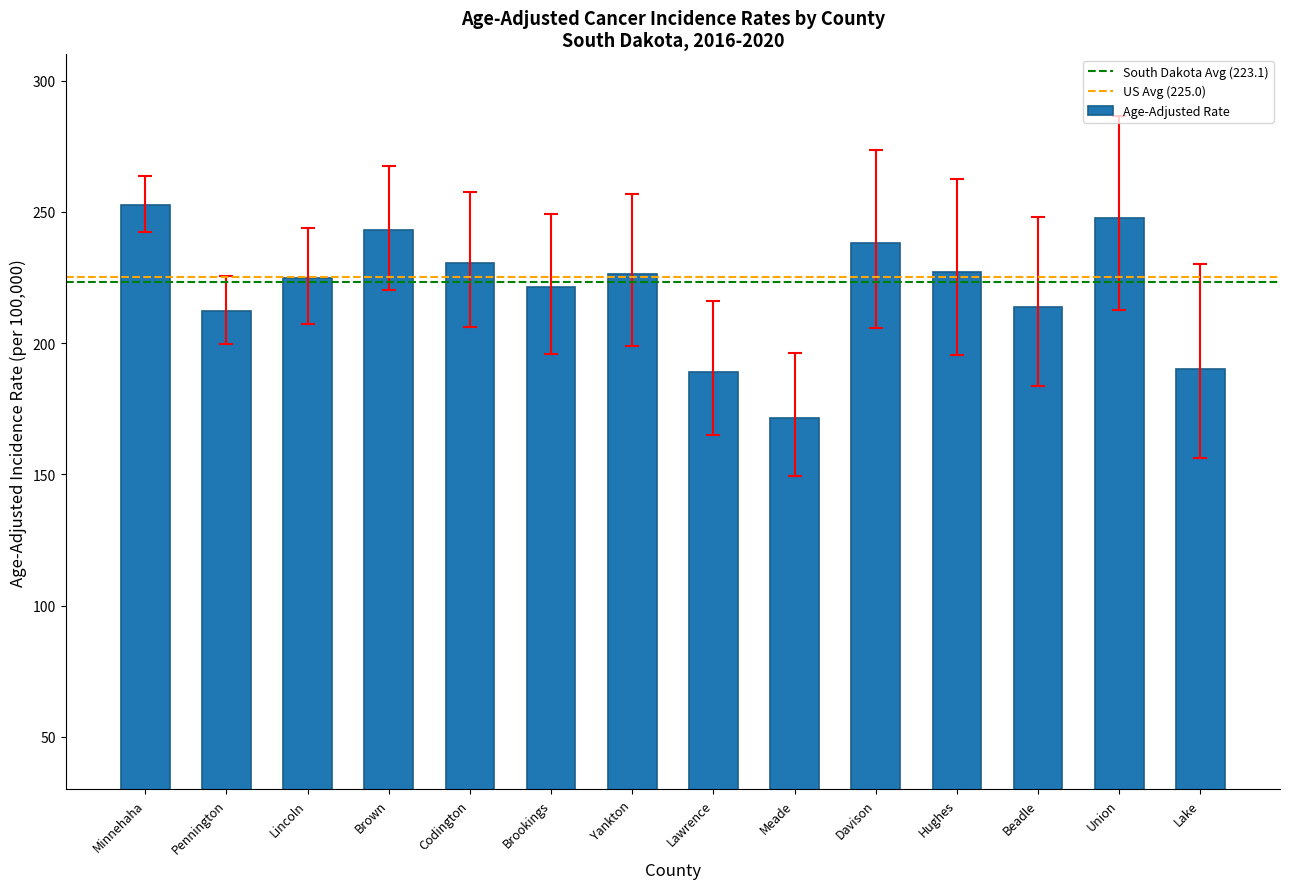

Does the chart contain stacked bars?

No